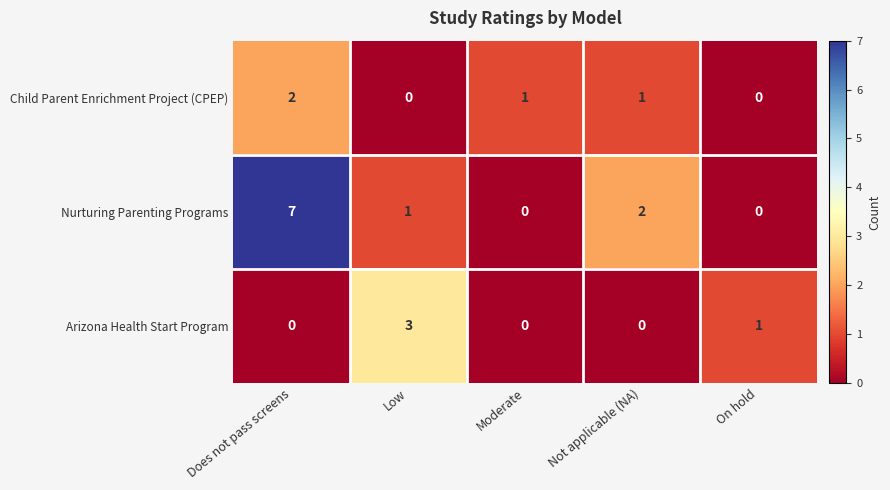

At which label is Arizona Health Start Program closest to 1?

On hold